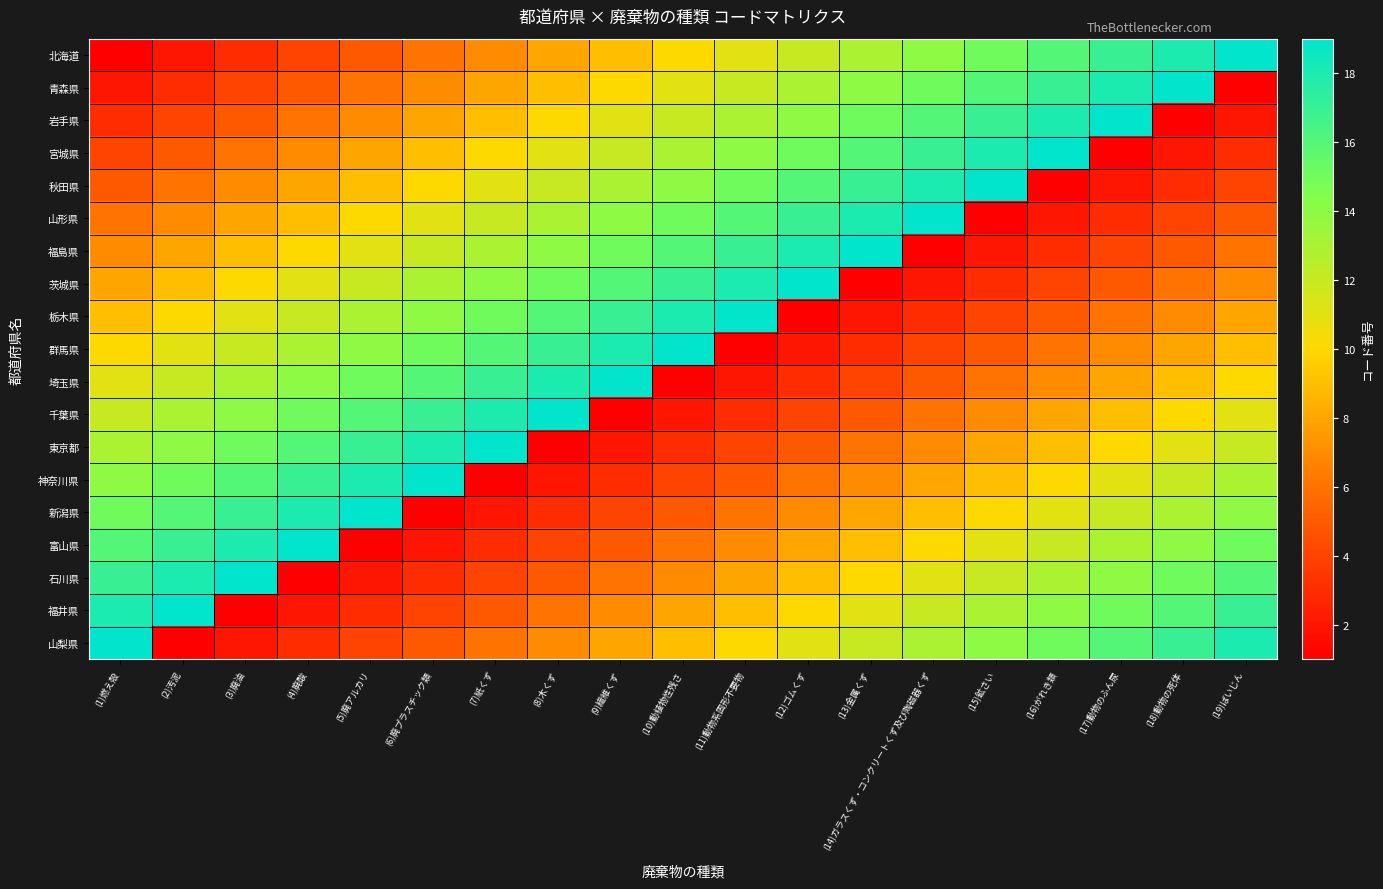

Reading left to right, extract all data points from this chart.

北海道: (1)燃え殻=1	(2)汚泥=2	(3)廃油=3	(4)廃酸=4	(5)廃アルカリ=5	(6)廃プラスチック類=6	(7)紙くず=7	(8)木くず=8	(9)繊維くず=9	(10)動植物性残さ=10	(11)動物系固形不要物=11	(12)ゴムくず=12	(13)金属くず=13	(14)ガラスくず・コンクリートくず及び陶磁器くず=14	(15)鉱さい=15	(16)がれき類=16	(17)動物のふん尿=17	(18)動物の死体=18	(19)ばいじん=19
青森県: (1)燃え殻=2	(2)汚泥=3	(3)廃油=4	(4)廃酸=5	(5)廃アルカリ=6	(6)廃プラスチック類=7	(7)紙くず=8	(8)木くず=9	(9)繊維くず=10	(10)動植物性残さ=11	(11)動物系固形不要物=12	(12)ゴムくず=13	(13)金属くず=14	(14)ガラスくず・コンクリートくず及び陶磁器くず=15	(15)鉱さい=16	(16)がれき類=17	(17)動物のふん尿=18	(18)動物の死体=19	(19)ばいじん=1
岩手県: (1)燃え殻=3	(2)汚泥=4	(3)廃油=5	(4)廃酸=6	(5)廃アルカリ=7	(6)廃プラスチック類=8	(7)紙くず=9	(8)木くず=10	(9)繊維くず=11	(10)動植物性残さ=12	(11)動物系固形不要物=13	(12)ゴムくず=14	(13)金属くず=15	(14)ガラスくず・コンクリートくず及び陶磁器くず=16	(15)鉱さい=17	(16)がれき類=18	(17)動物のふん尿=19	(18)動物の死体=1	(19)ばいじん=2
宮城県: (1)燃え殻=4	(2)汚泥=5	(3)廃油=6	(4)廃酸=7	(5)廃アルカリ=8	(6)廃プラスチック類=9	(7)紙くず=10	(8)木くず=11	(9)繊維くず=12	(10)動植物性残さ=13	(11)動物系固形不要物=14	(12)ゴムくず=15	(13)金属くず=16	(14)ガラスくず・コンクリートくず及び陶磁器くず=17	(15)鉱さい=18	(16)がれき類=19	(17)動物のふん尿=1	(18)動物の死体=2	(19)ばいじん=3
秋田県: (1)燃え殻=5	(2)汚泥=6	(3)廃油=7	(4)廃酸=8	(5)廃アルカリ=9	(6)廃プラスチック類=10	(7)紙くず=11	(8)木くず=12	(9)繊維くず=13	(10)動植物性残さ=14	(11)動物系固形不要物=15	(12)ゴムくず=16	(13)金属くず=17	(14)ガラスくず・コンクリートくず及び陶磁器くず=18	(15)鉱さい=19	(16)がれき類=1	(17)動物のふん尿=2	(18)動物の死体=3	(19)ばいじん=4
山形県: (1)燃え殻=6	(2)汚泥=7	(3)廃油=8	(4)廃酸=9	(5)廃アルカリ=10	(6)廃プラスチック類=11	(7)紙くず=12	(8)木くず=13	(9)繊維くず=14	(10)動植物性残さ=15	(11)動物系固形不要物=16	(12)ゴムくず=17	(13)金属くず=18	(14)ガラスくず・コンクリートくず及び陶磁器くず=19	(15)鉱さい=1	(16)がれき類=2	(17)動物のふん尿=3	(18)動物の死体=4	(19)ばいじん=5
福島県: (1)燃え殻=7	(2)汚泥=8	(3)廃油=9	(4)廃酸=10	(5)廃アルカリ=11	(6)廃プラスチック類=12	(7)紙くず=13	(8)木くず=14	(9)繊維くず=15	(10)動植物性残さ=16	(11)動物系固形不要物=17	(12)ゴムくず=18	(13)金属くず=19	(14)ガラスくず・コンクリートくず及び陶磁器くず=1	(15)鉱さい=2	(16)がれき類=3	(17)動物のふん尿=4	(18)動物の死体=5	(19)ばいじん=6
茨城県: (1)燃え殻=8	(2)汚泥=9	(3)廃油=10	(4)廃酸=11	(5)廃アルカリ=12	(6)廃プラスチック類=13	(7)紙くず=14	(8)木くず=15	(9)繊維くず=16	(10)動植物性残さ=17	(11)動物系固形不要物=18	(12)ゴムくず=19	(13)金属くず=1	(14)ガラスくず・コンクリートくず及び陶磁器くず=2	(15)鉱さい=3	(16)がれき類=4	(17)動物のふん尿=5	(18)動物の死体=6	(19)ばいじん=7
栃木県: (1)燃え殻=9	(2)汚泥=10	(3)廃油=11	(4)廃酸=12	(5)廃アルカリ=13	(6)廃プラスチック類=14	(7)紙くず=15	(8)木くず=16	(9)繊維くず=17	(10)動植物性残さ=18	(11)動物系固形不要物=19	(12)ゴムくず=1	(13)金属くず=2	(14)ガラスくず・コンクリートくず及び陶磁器くず=3	(15)鉱さい=4	(16)がれき類=5	(17)動物のふん尿=6	(18)動物の死体=7	(19)ばいじん=8
群馬県: (1)燃え殻=10	(2)汚泥=11	(3)廃油=12	(4)廃酸=13	(5)廃アルカリ=14	(6)廃プラスチック類=15	(7)紙くず=16	(8)木くず=17	(9)繊維くず=18	(10)動植物性残さ=19	(11)動物系固形不要物=1	(12)ゴムくず=2	(13)金属くず=3	(14)ガラスくず・コンクリートくず及び陶磁器くず=4	(15)鉱さい=5	(16)がれき類=6	(17)動物のふん尿=7	(18)動物の死体=8	(19)ばいじん=9
埼玉県: (1)燃え殻=11	(2)汚泥=12	(3)廃油=13	(4)廃酸=14	(5)廃アルカリ=15	(6)廃プラスチック類=16	(7)紙くず=17	(8)木くず=18	(9)繊維くず=19	(10)動植物性残さ=1	(11)動物系固形不要物=2	(12)ゴムくず=3	(13)金属くず=4	(14)ガラスくず・コンクリートくず及び陶磁器くず=5	(15)鉱さい=6	(16)がれき類=7	(17)動物のふん尿=8	(18)動物の死体=9	(19)ばいじん=10
千葉県: (1)燃え殻=12	(2)汚泥=13	(3)廃油=14	(4)廃酸=15	(5)廃アルカリ=16	(6)廃プラスチック類=17	(7)紙くず=18	(8)木くず=19	(9)繊維くず=1	(10)動植物性残さ=2	(11)動物系固形不要物=3	(12)ゴムくず=4	(13)金属くず=5	(14)ガラスくず・コンクリートくず及び陶磁器くず=6	(15)鉱さい=7	(16)がれき類=8	(17)動物のふん尿=9	(18)動物の死体=10	(19)ばいじん=11
東京都: (1)燃え殻=13	(2)汚泥=14	(3)廃油=15	(4)廃酸=16	(5)廃アルカリ=17	(6)廃プラスチック類=18	(7)紙くず=19	(8)木くず=1	(9)繊維くず=2	(10)動植物性残さ=3	(11)動物系固形不要物=4	(12)ゴムくず=5	(13)金属くず=6	(14)ガラスくず・コンクリートくず及び陶磁器くず=7	(15)鉱さい=8	(16)がれき類=9	(17)動物のふん尿=10	(18)動物の死体=11	(19)ばいじん=12
神奈川県: (1)燃え殻=14	(2)汚泥=15	(3)廃油=16	(4)廃酸=17	(5)廃アルカリ=18	(6)廃プラスチック類=19	(7)紙くず=1	(8)木くず=2	(9)繊維くず=3	(10)動植物性残さ=4	(11)動物系固形不要物=5	(12)ゴムくず=6	(13)金属くず=7	(14)ガラスくず・コンクリートくず及び陶磁器くず=8	(15)鉱さい=9	(16)がれき類=10	(17)動物のふん尿=11	(18)動物の死体=12	(19)ばいじん=13
新潟県: (1)燃え殻=15	(2)汚泥=16	(3)廃油=17	(4)廃酸=18	(5)廃アルカリ=19	(6)廃プラスチック類=1	(7)紙くず=2	(8)木くず=3	(9)繊維くず=4	(10)動植物性残さ=5	(11)動物系固形不要物=6	(12)ゴムくず=7	(13)金属くず=8	(14)ガラスくず・コンクリートくず及び陶磁器くず=9	(15)鉱さい=10	(16)がれき類=11	(17)動物のふん尿=12	(18)動物の死体=13	(19)ばいじん=14
富山県: (1)燃え殻=16	(2)汚泥=17	(3)廃油=18	(4)廃酸=19	(5)廃アルカリ=1	(6)廃プラスチック類=2	(7)紙くず=3	(8)木くず=4	(9)繊維くず=5	(10)動植物性残さ=6	(11)動物系固形不要物=7	(12)ゴムくず=8	(13)金属くず=9	(14)ガラスくず・コンクリートくず及び陶磁器くず=10	(15)鉱さい=11	(16)がれき類=12	(17)動物のふん尿=13	(18)動物の死体=14	(19)ばいじん=15
石川県: (1)燃え殻=17	(2)汚泥=18	(3)廃油=19	(4)廃酸=1	(5)廃アルカリ=2	(6)廃プラスチック類=3	(7)紙くず=4	(8)木くず=5	(9)繊維くず=6	(10)動植物性残さ=7	(11)動物系固形不要物=8	(12)ゴムくず=9	(13)金属くず=10	(14)ガラスくず・コンクリートくず及び陶磁器くず=11	(15)鉱さい=12	(16)がれき類=13	(17)動物のふん尿=14	(18)動物の死体=15	(19)ばいじん=16
福井県: (1)燃え殻=18	(2)汚泥=19	(3)廃油=1	(4)廃酸=2	(5)廃アルカリ=3	(6)廃プラスチック類=4	(7)紙くず=5	(8)木くず=6	(9)繊維くず=7	(10)動植物性残さ=8	(11)動物系固形不要物=9	(12)ゴムくず=10	(13)金属くず=11	(14)ガラスくず・コンクリートくず及び陶磁器くず=12	(15)鉱さい=13	(16)がれき類=14	(17)動物のふん尿=15	(18)動物の死体=16	(19)ばいじん=17
山梨県: (1)燃え殻=19	(2)汚泥=1	(3)廃油=2	(4)廃酸=3	(5)廃アルカリ=4	(6)廃プラスチック類=5	(7)紙くず=6	(8)木くず=7	(9)繊維くず=8	(10)動植物性残さ=9	(11)動物系固形不要物=10	(12)ゴムくず=11	(13)金属くず=12	(14)ガラスくず・コンクリートくず及び陶磁器くず=13	(15)鉱さい=14	(16)がれき類=15	(17)動物のふん尿=16	(18)動物の死体=17	(19)ばいじん=18